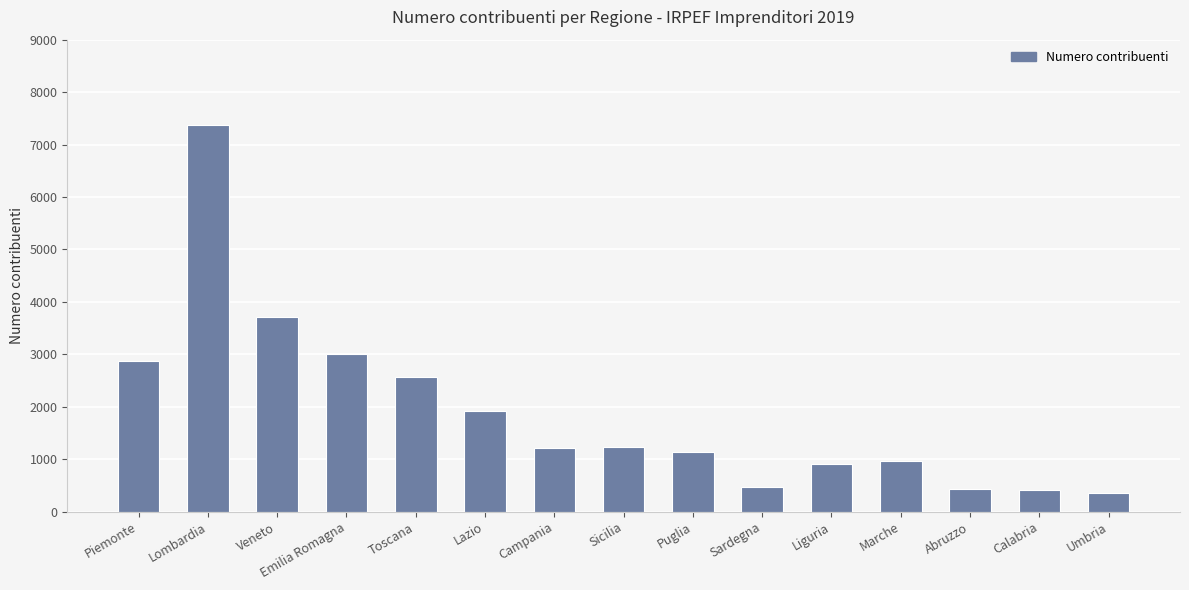

What is the label of the 4th bar from the right?

Marche